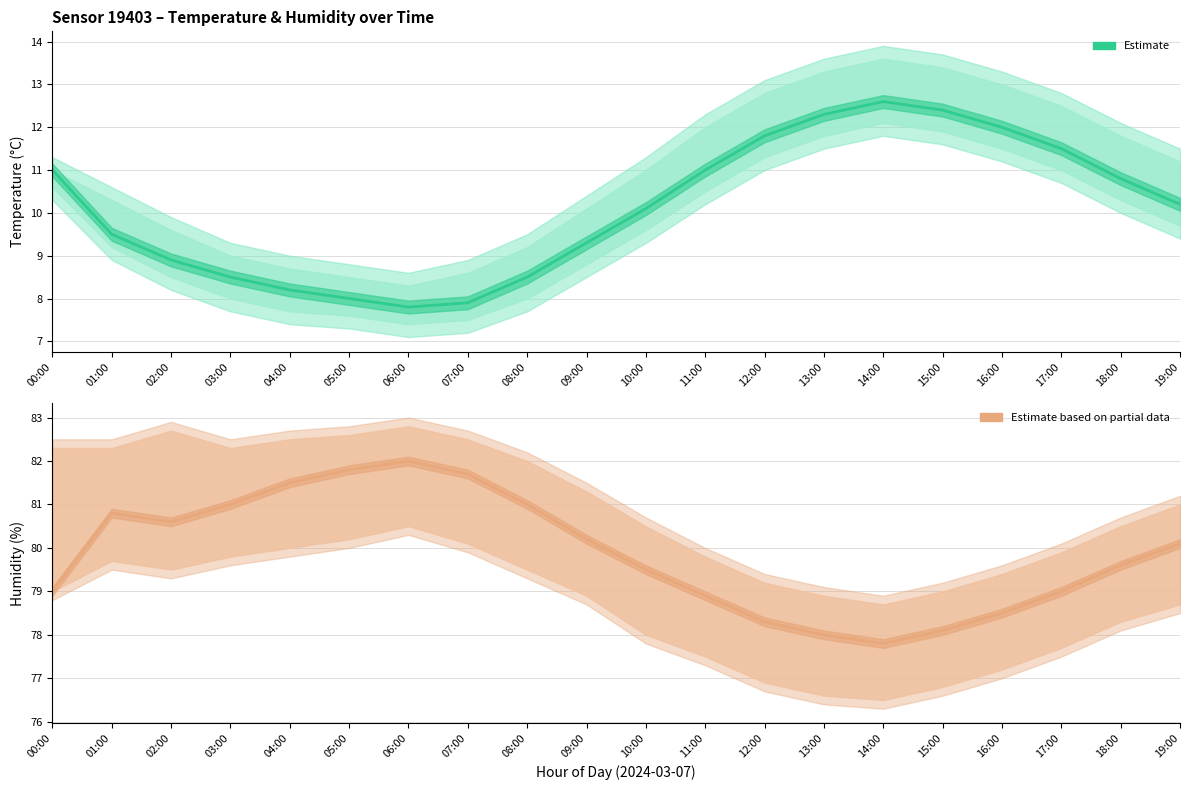

How many data points in Estimate based on partial data are above 80?

10